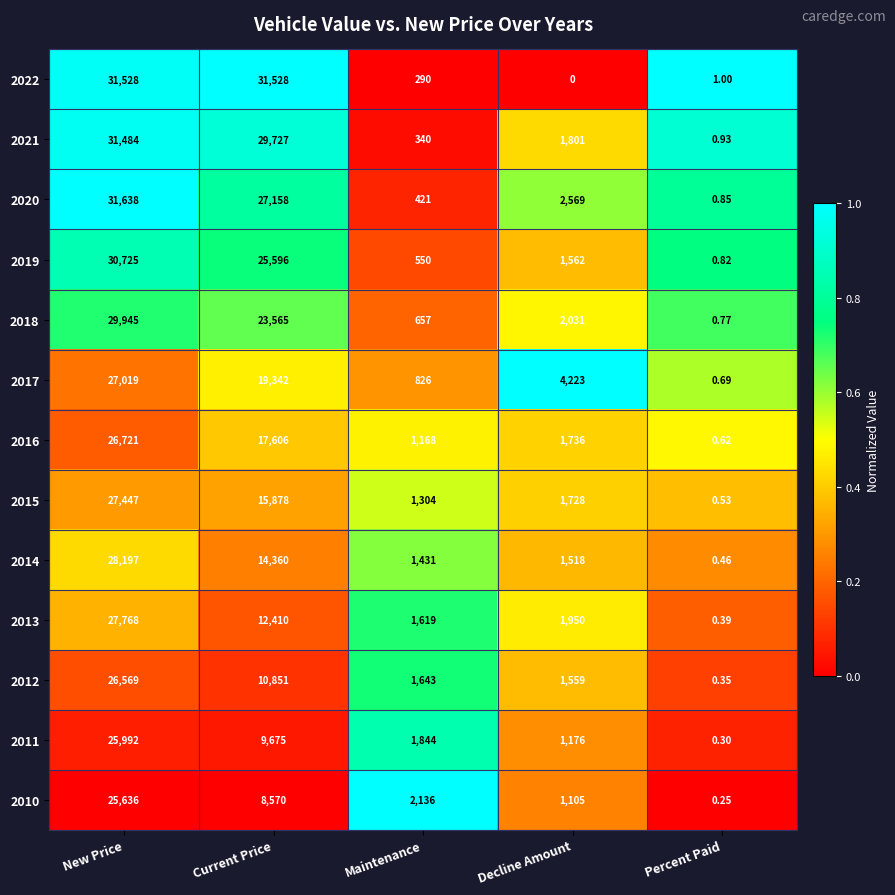

At which category does the chart reach its peak across all series?

New Price